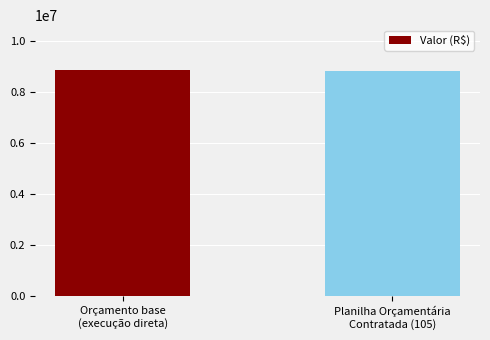

What is the sum of all values?

17677657.9